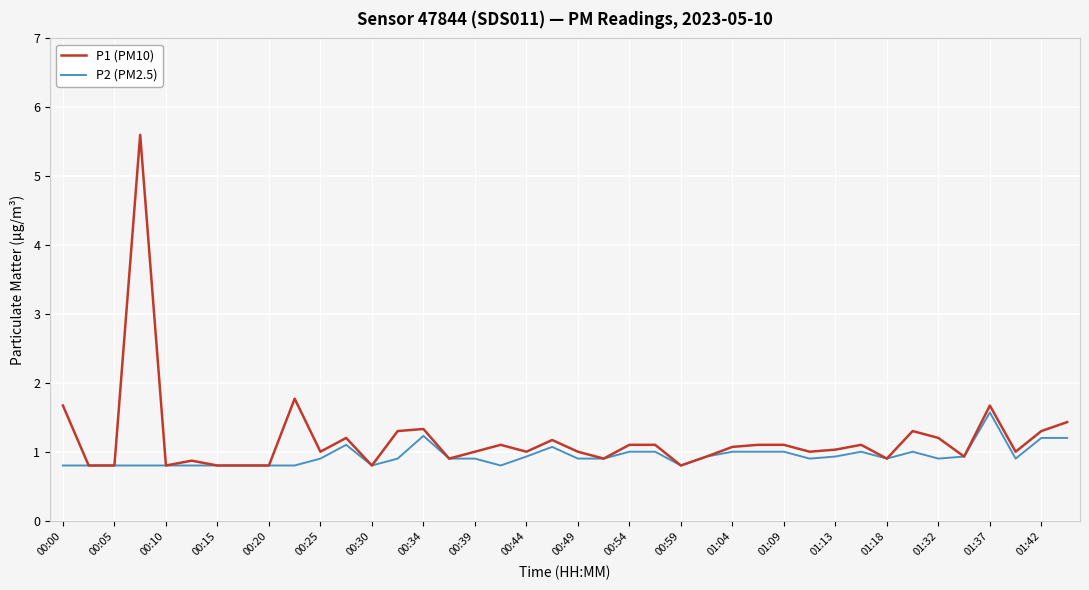

What is the maximum value for P1 (PM10)?

5.6